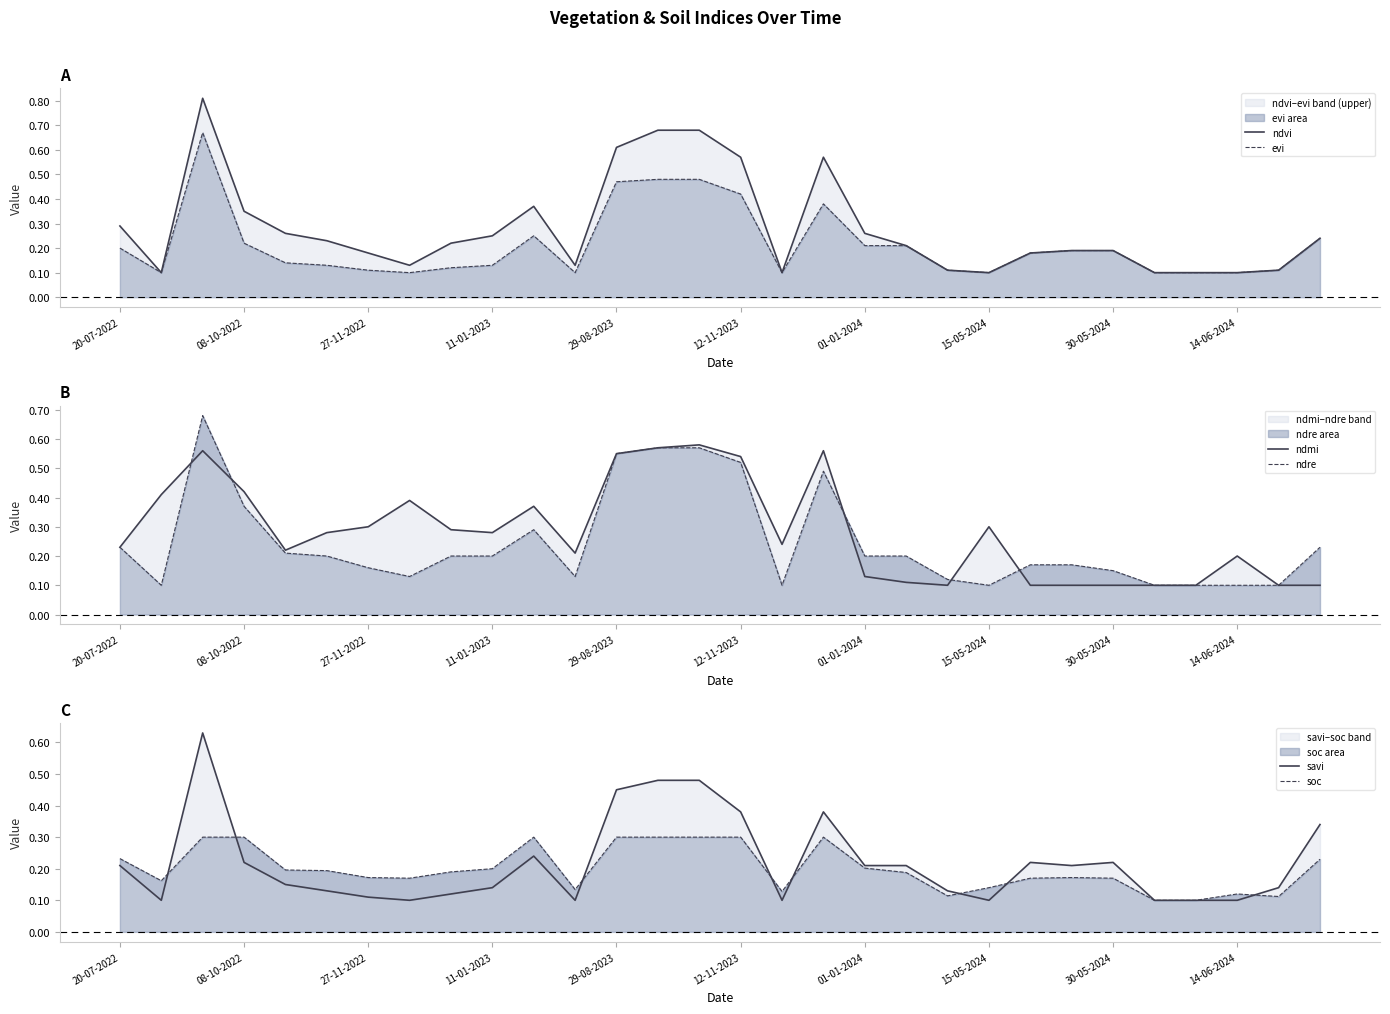

List the series in order of their peak value, highest first.

ndvi, ndre, evi, savi, ndmi, soc